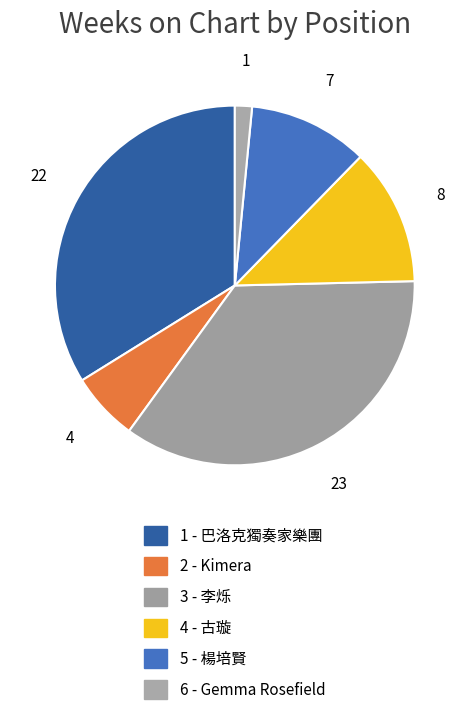

Which slice is the largest?

3 - 李烁